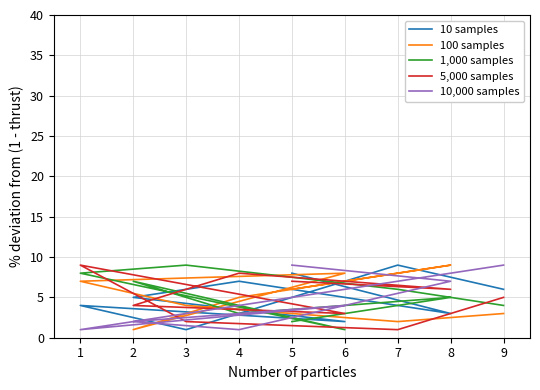

What are all the series names shown in the legend?

10 samples, 100 samples, 1,000 samples, 5,000 samples, 10,000 samples